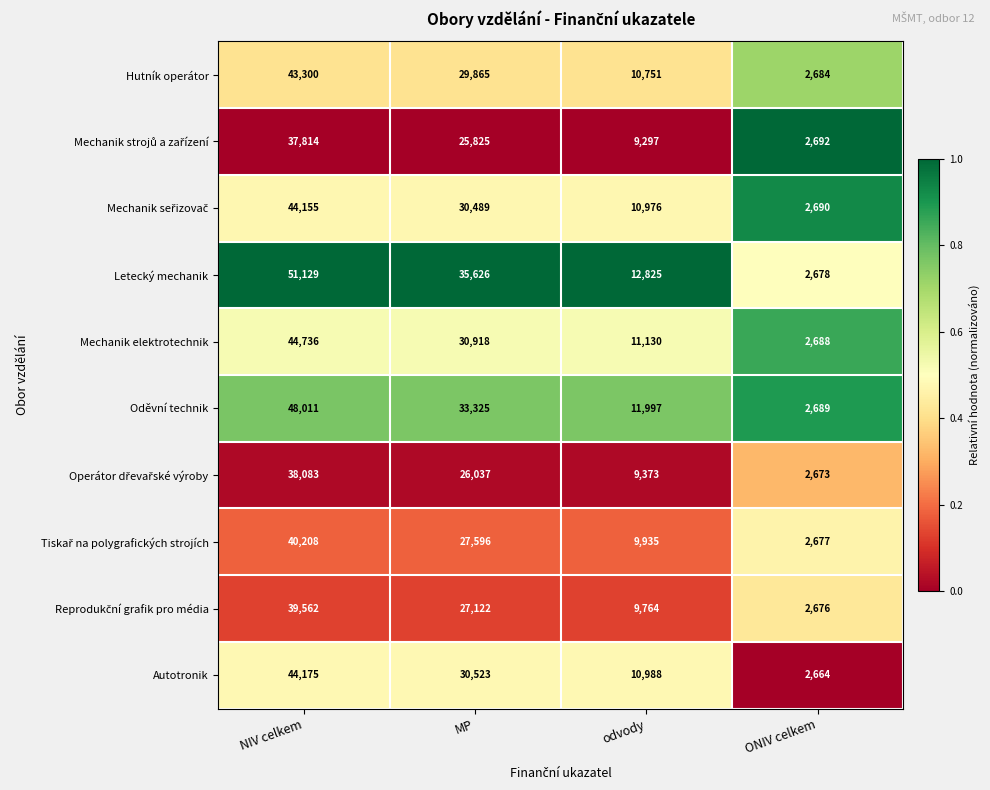

Read the Hutník operátor value at NIV celkem.

43300